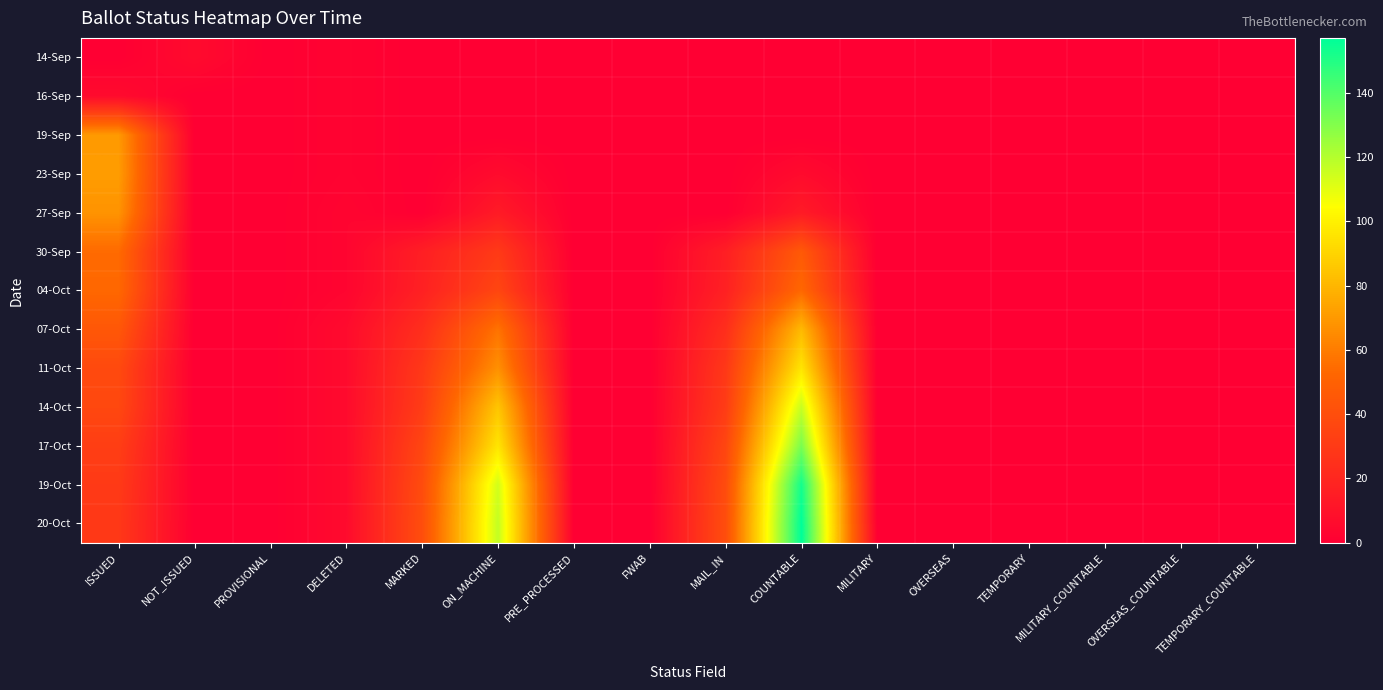

Which series has the largest total across all categories?

20-Oct